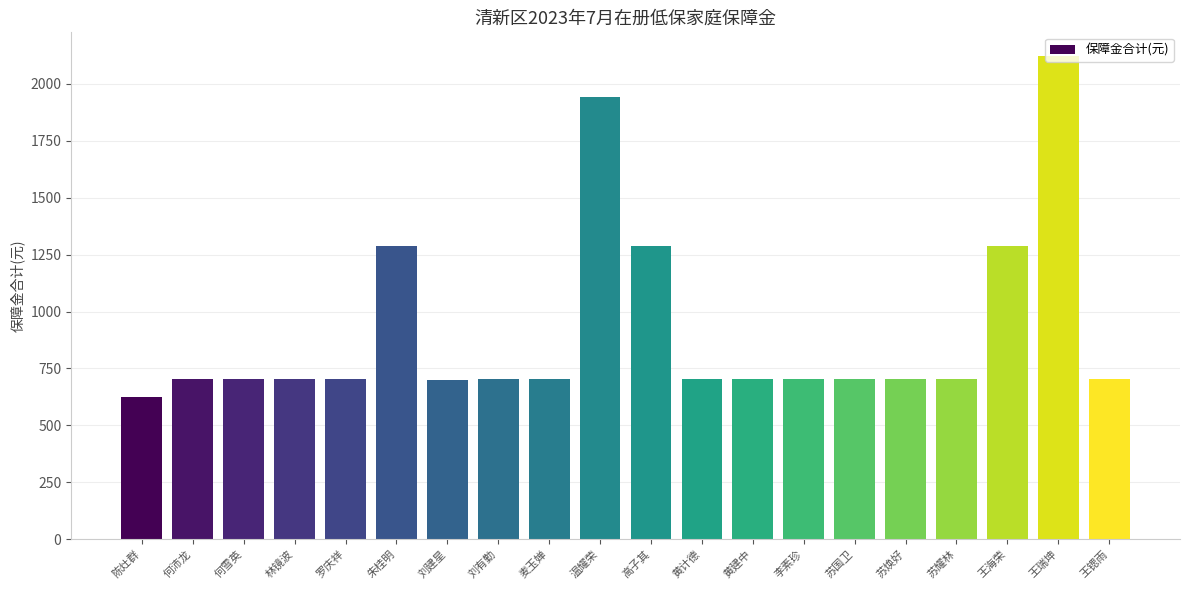

At which category does the chart reach its peak across all series?

王瑞坤